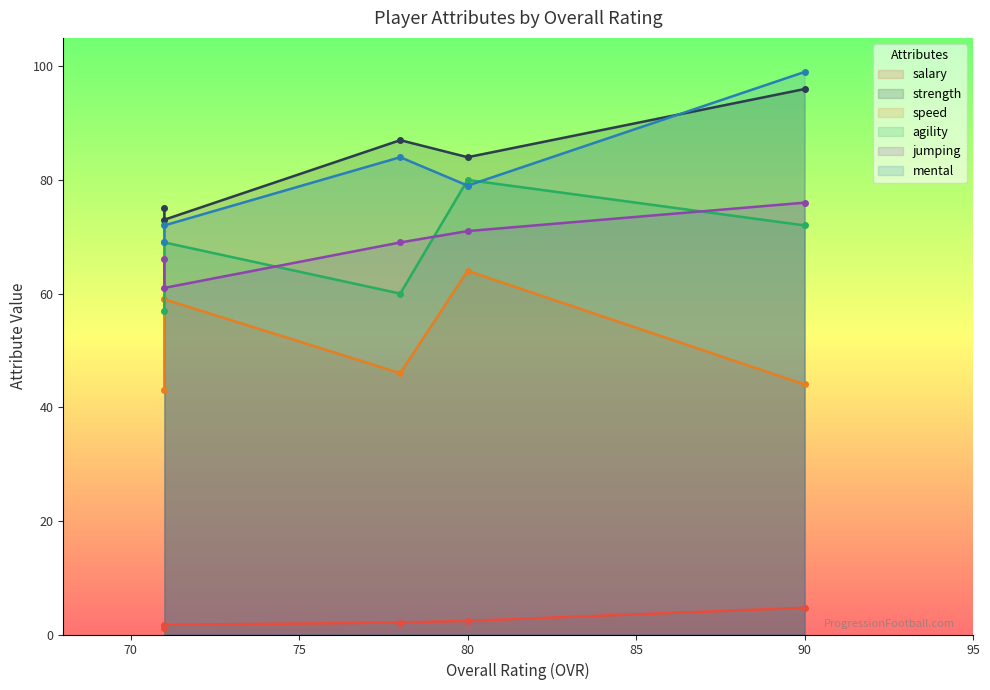

In agility, how many points are lower than both neighbors (excluding endpoints)?

1